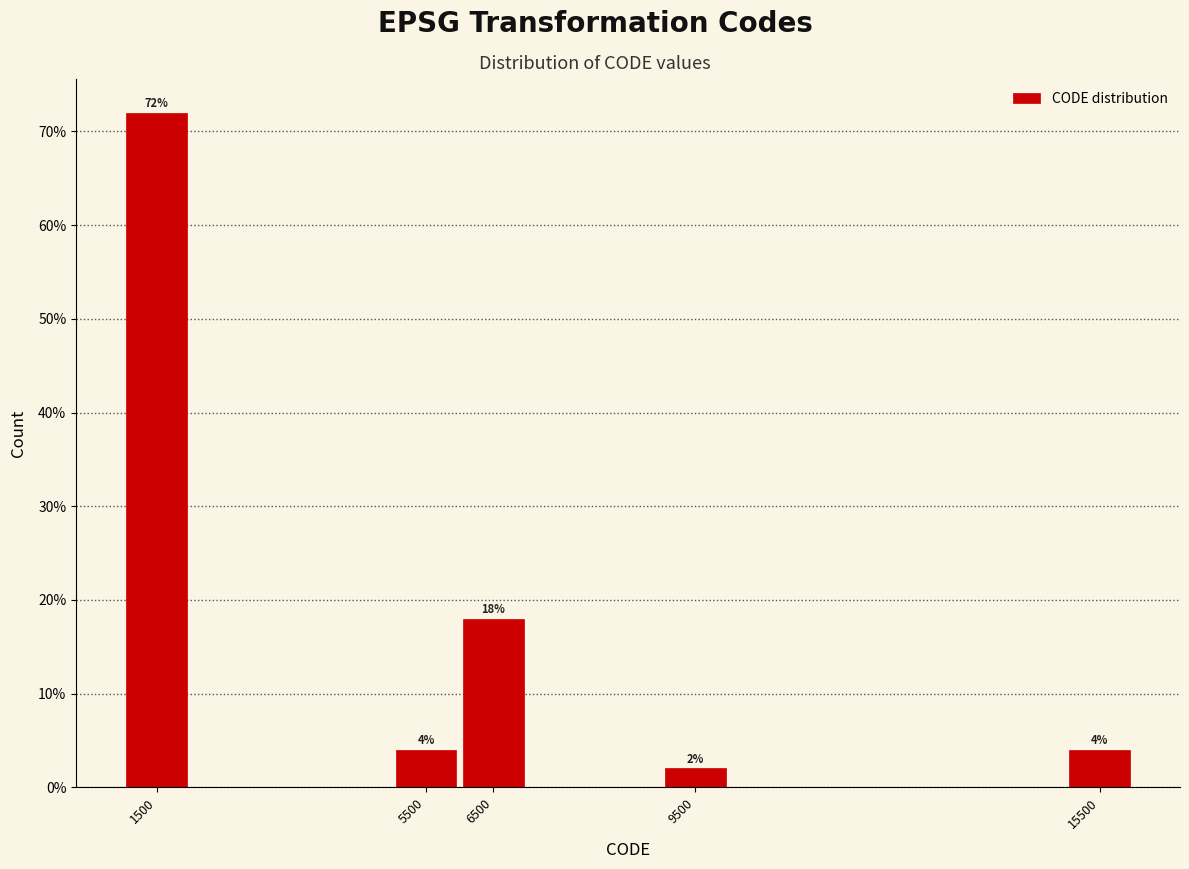

Reading left to right, what are all the values shown in this chart?

72	4	18	2	4